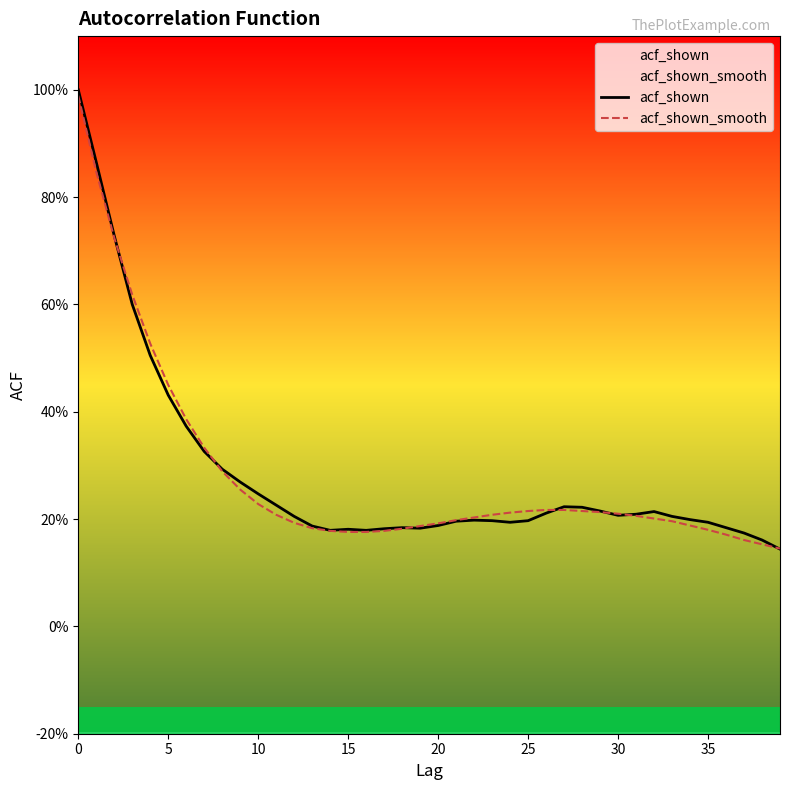

What is the value of the acf_shown_smooth point at the 5th from the left?

0.5